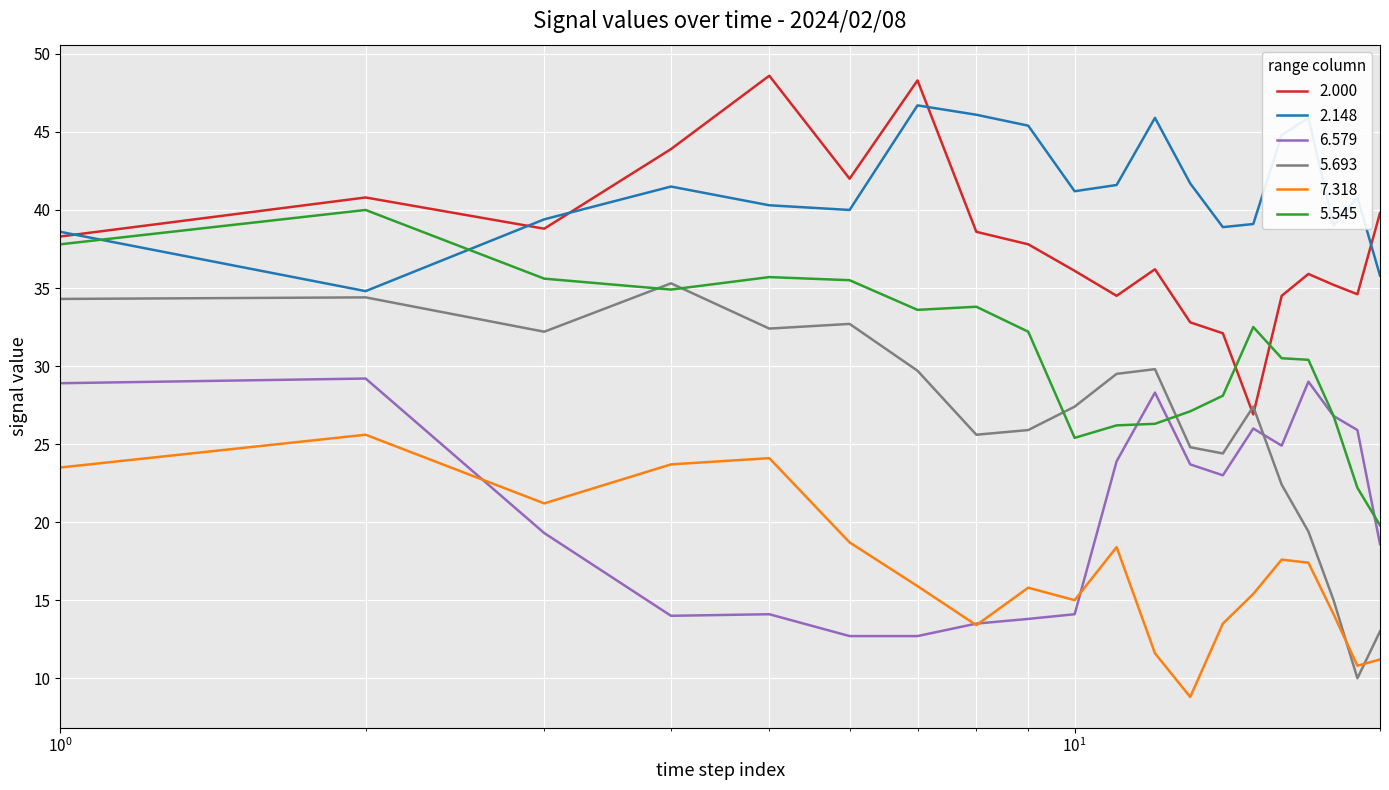

What are all the series names shown in the legend?

2.000, 2.148, 6.579, 5.693, 7.318, 5.545